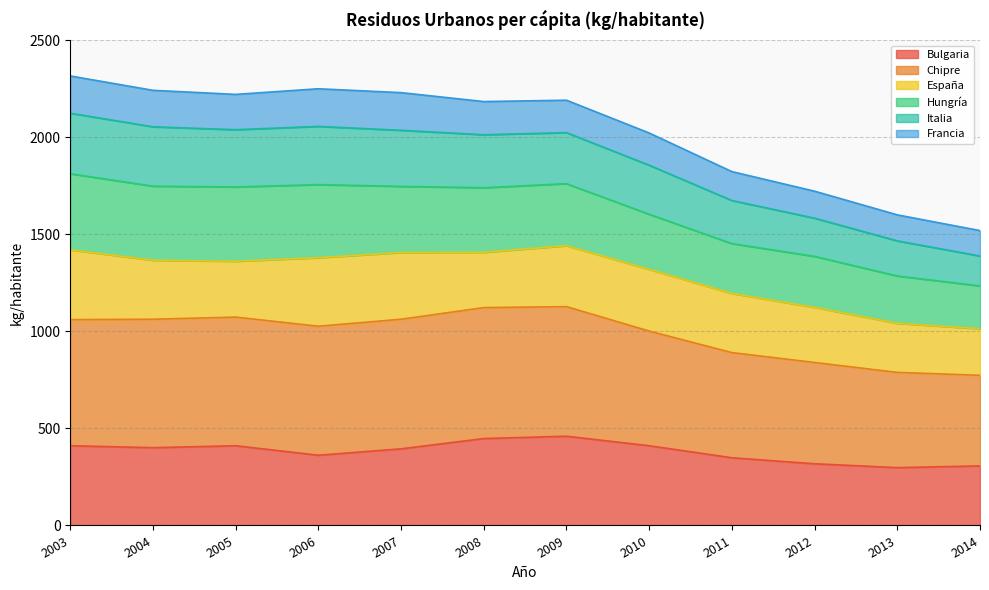

Is it true that Bulgaria equals 551 at 2014?

False